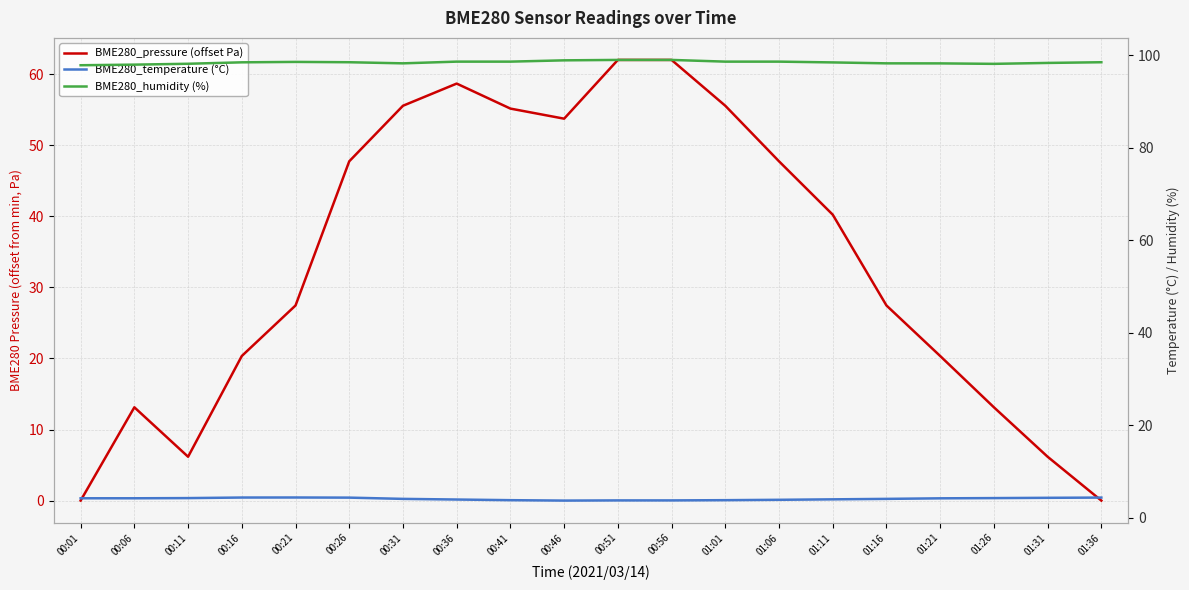

Which has a higher value, 01:26 or 01:31?

01:26